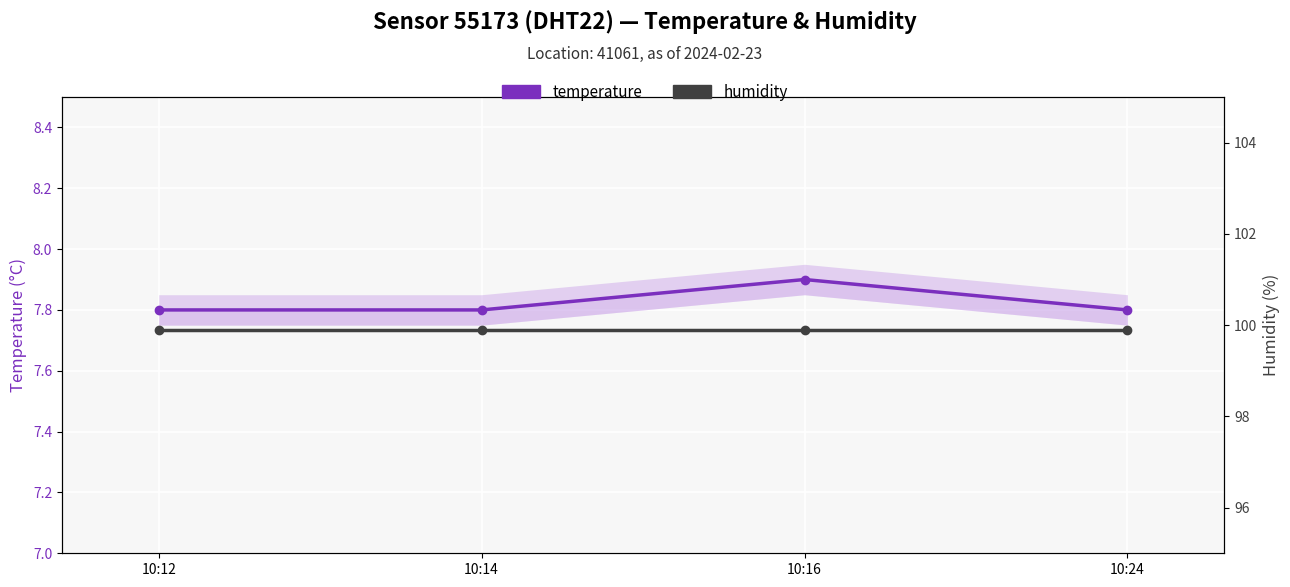

True or false: humidity and temperature intersect in this chart.

False